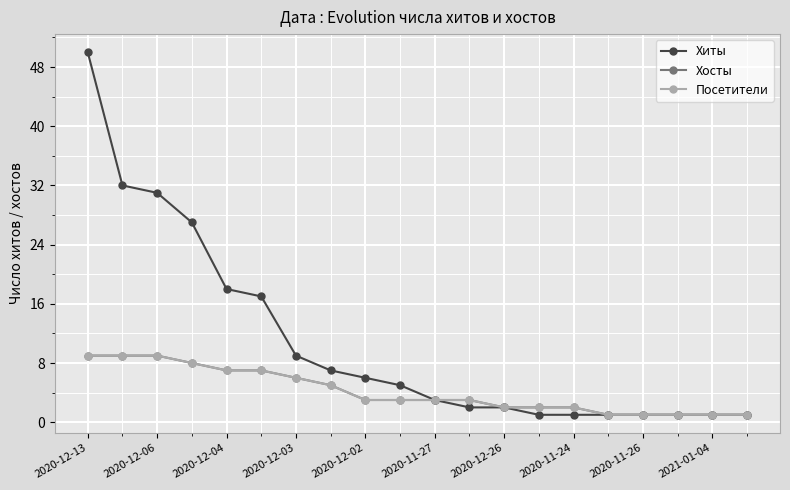

Does the chart display data point markers on the line(s)?

Yes